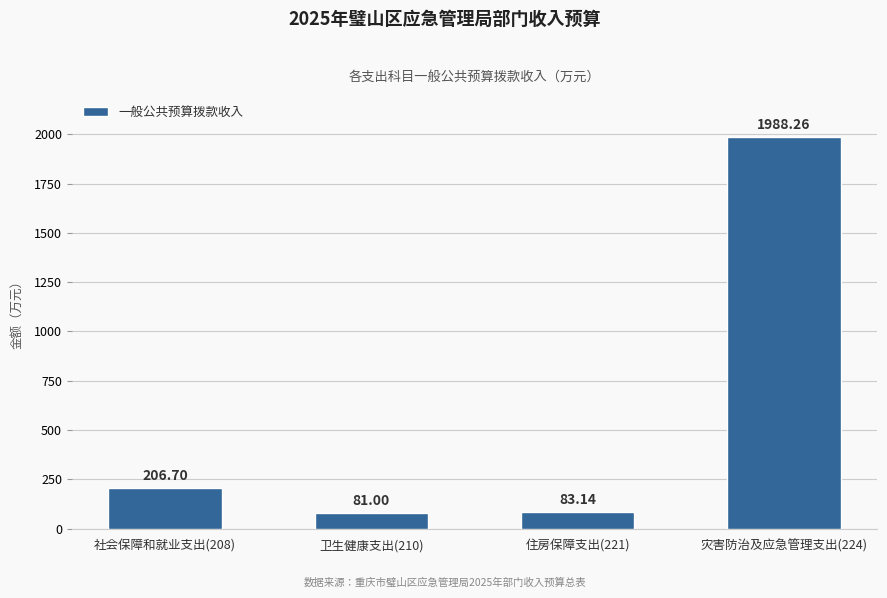

Reading left to right, extract all data points from this chart.

206.7	81.0	83.1	1988.3